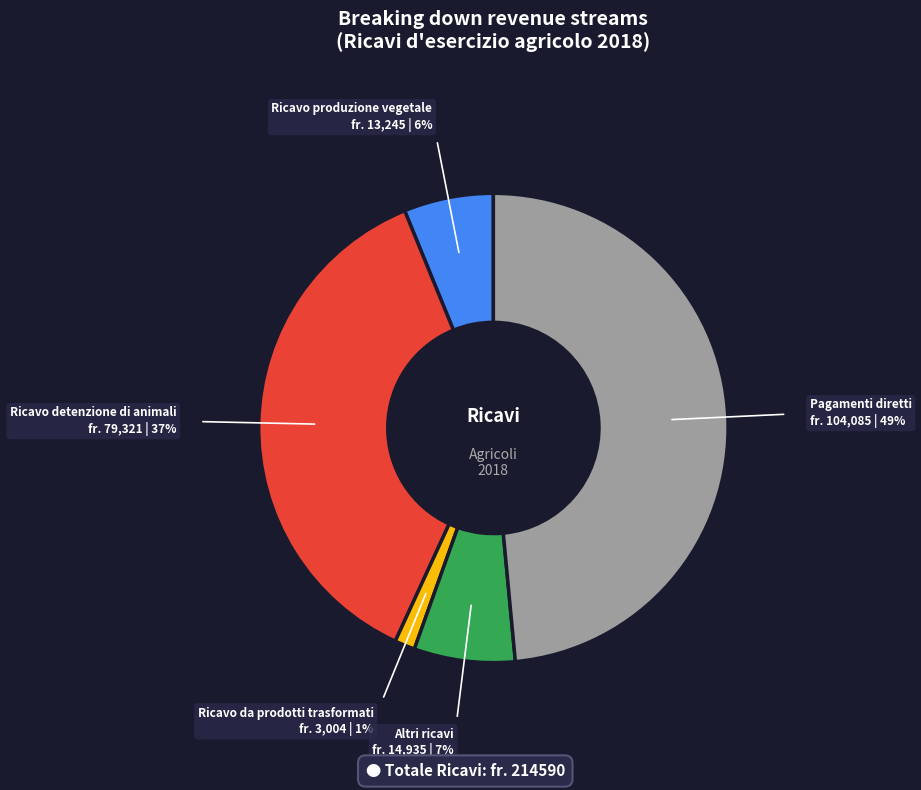

True or false: Ricavo produzione vegetale accounts for 6% of the total.

True